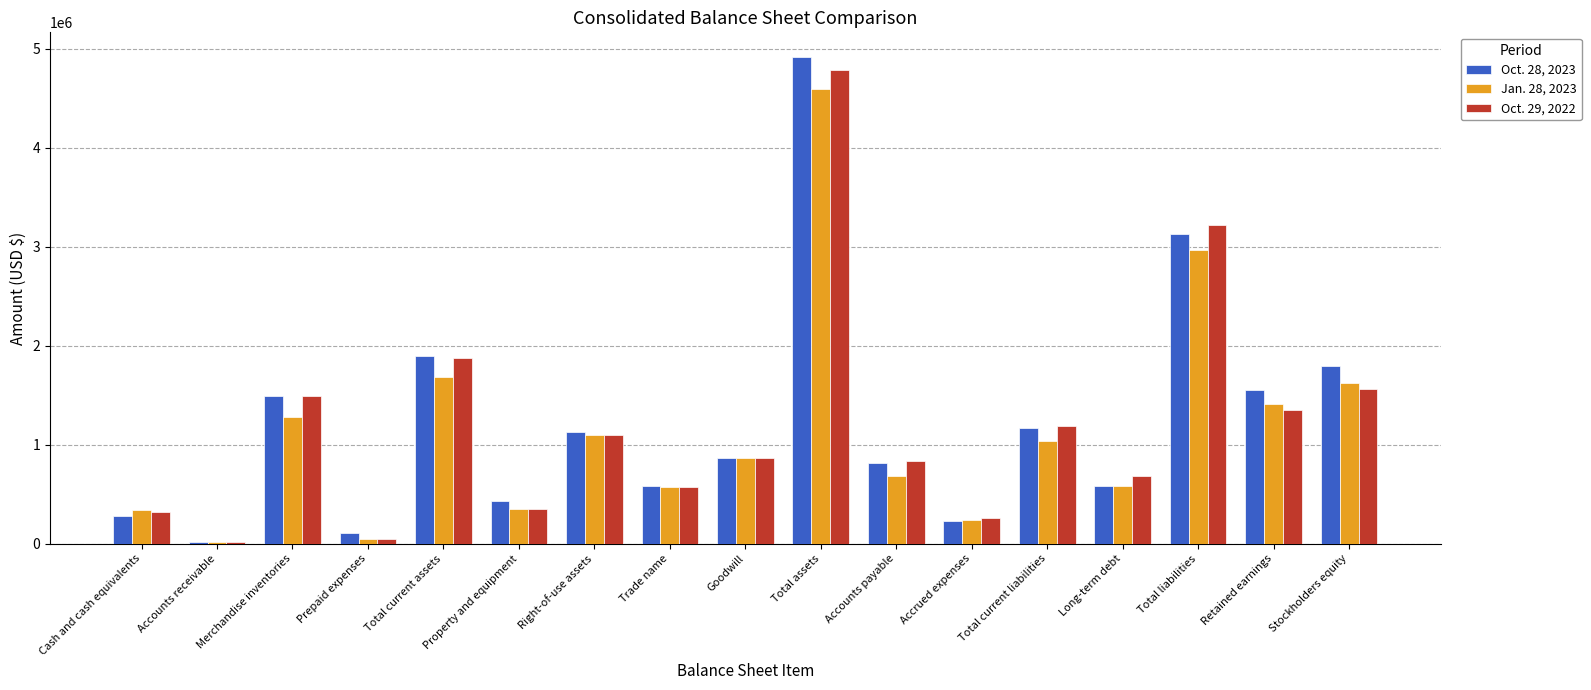

What is the label of the 11th bar from the right?

Right-of-use assets